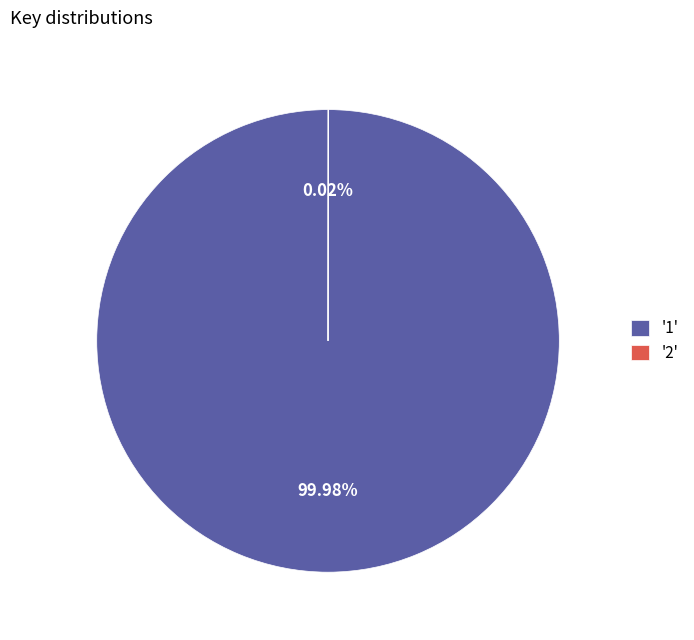

To the nearest percent, what is the difference between the largest and smallest slice percentages?

100%